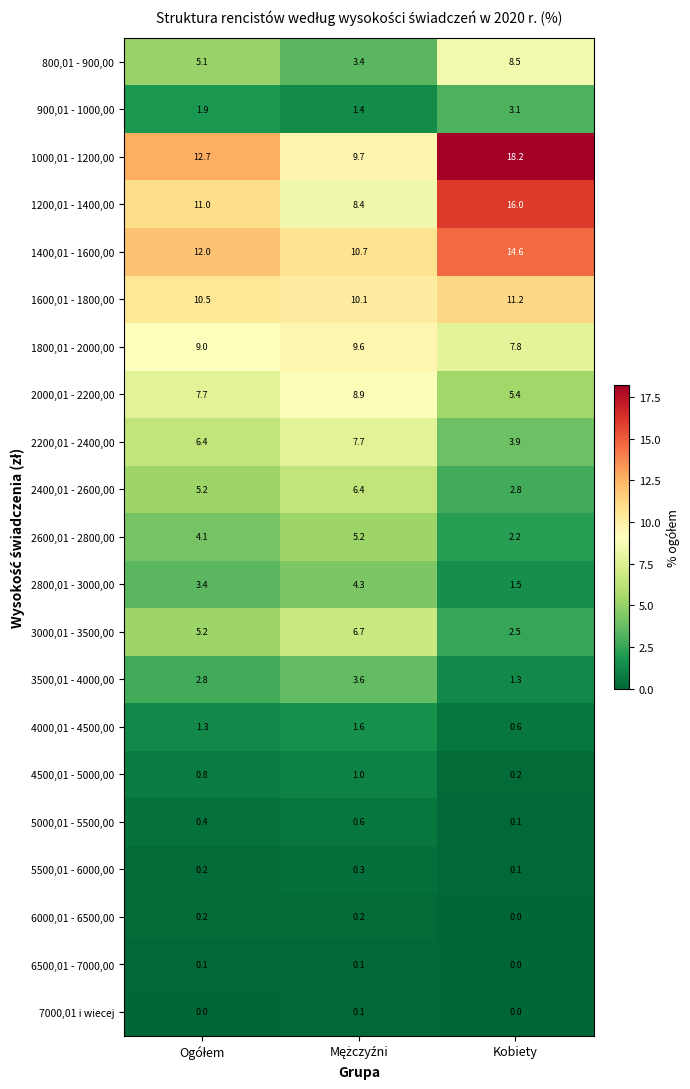

What is the difference between the second highest and minimum values in the 3000,01 - 3500,00 series?

2.7